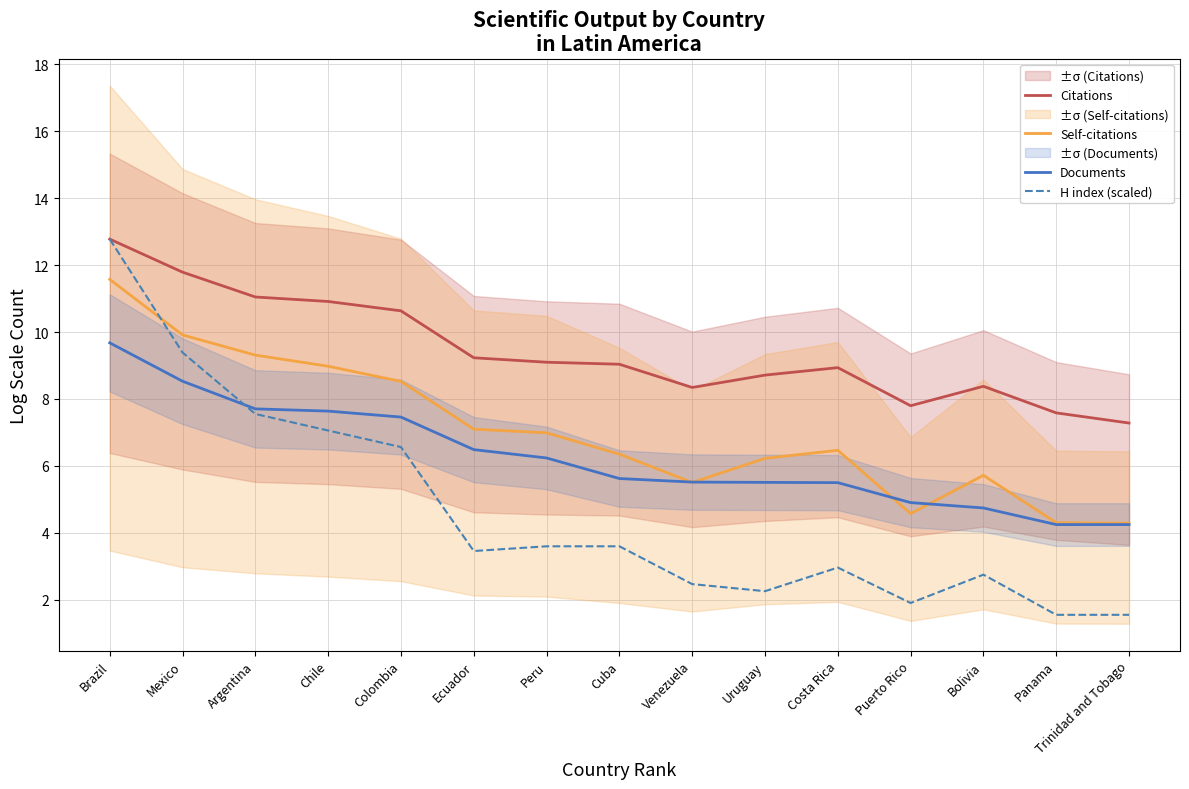

Which series has the largest total across all categories?

Citations